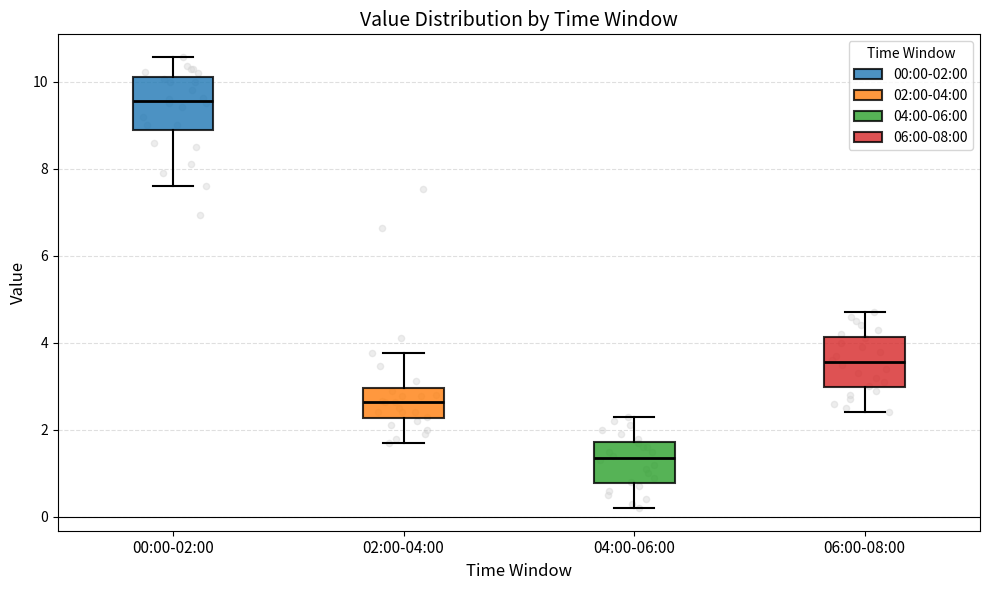

Reading left to right, transcribe this box plot: for each box, give where its median line is, the range the box spans, and where its two whiskers end, as read against the y-axis. The values are not printed on the chart, so give them approximately, as read against the axis.

00:00-02:00: median 9.6, box 9.0 to 10.2, whiskers 7.6 to 10.6
02:00-04:00: median 2.6, box 2.2 to 3.0, whiskers 1.8 to 3.8
04:00-06:00: median 1.4, box 0.8 to 1.8, whiskers 0.2 to 2.4
06:00-08:00: median 3.6, box 3.0 to 4.2, whiskers 2.4 to 4.8